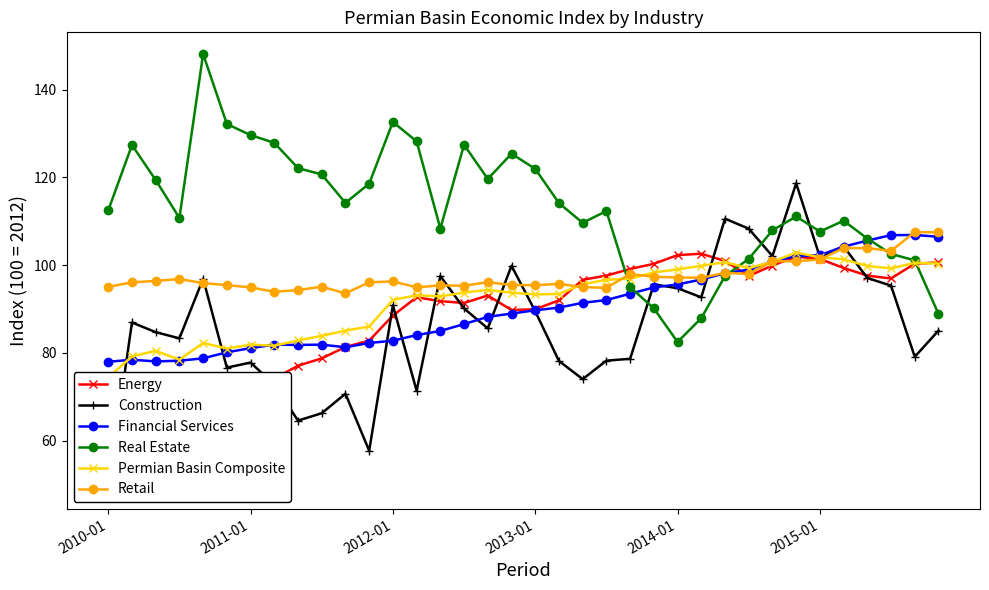

At how many categories does at least one series exceed 66?

36